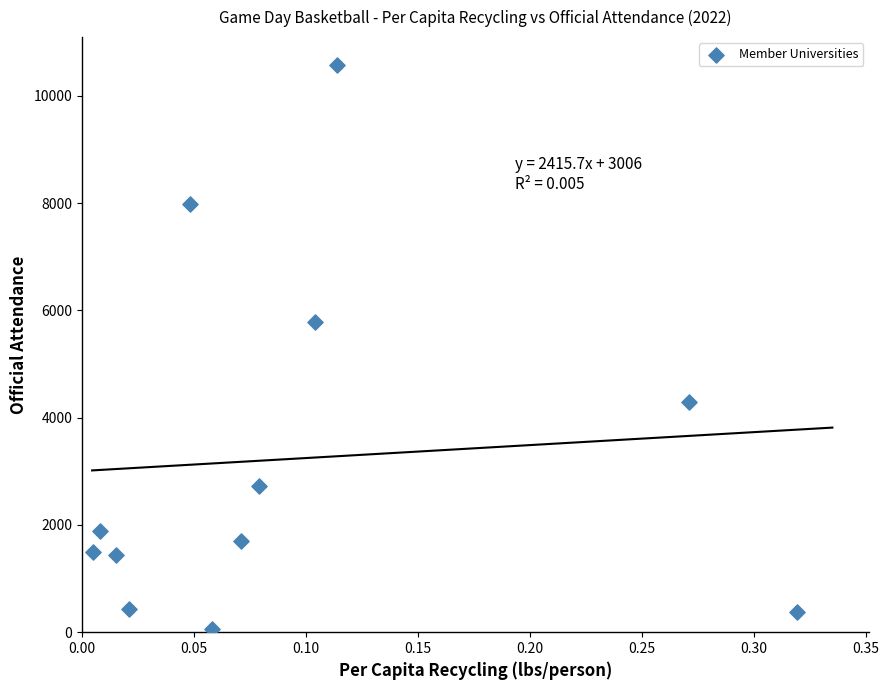

What is the average Y value?

3230